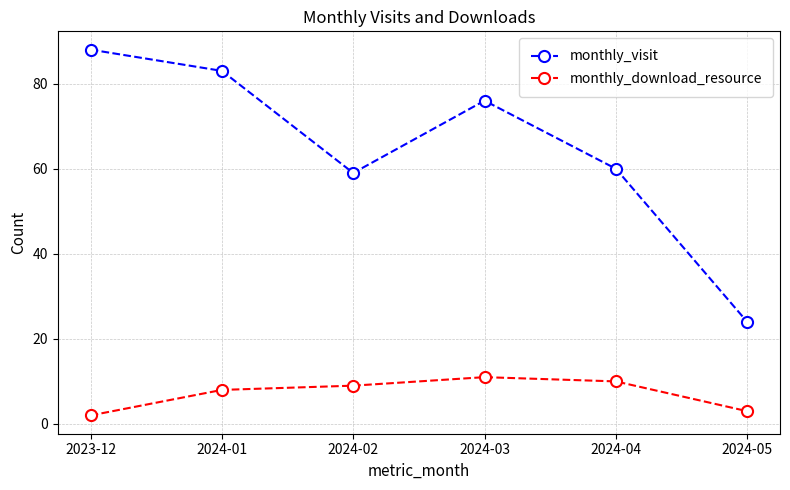

What position from the left is 2024-03?

4